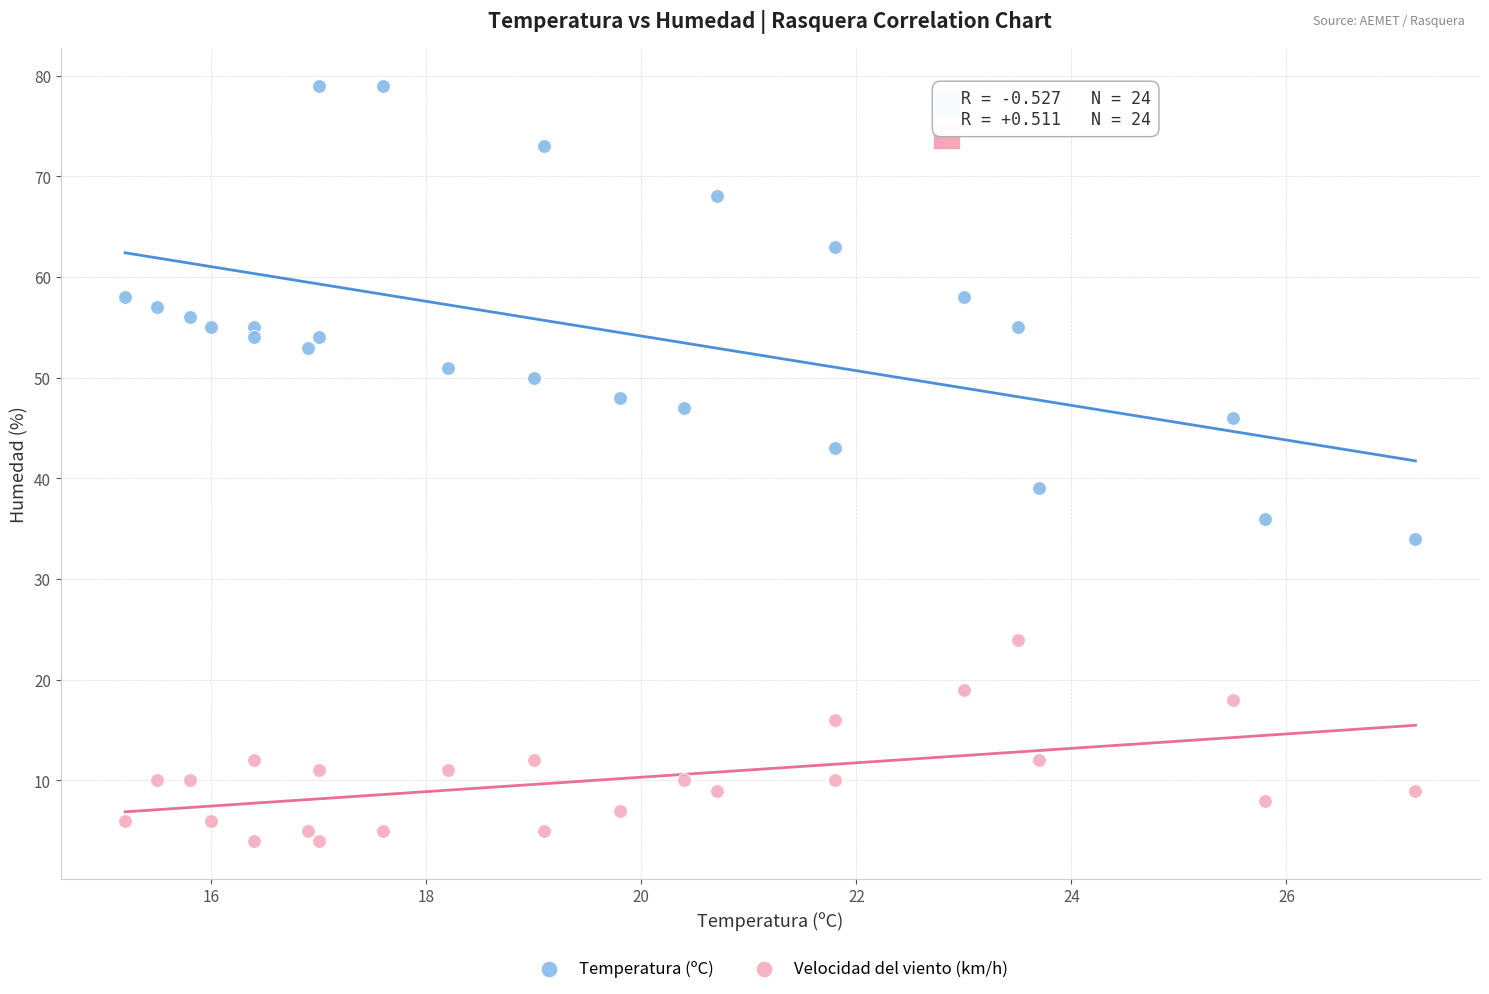

Which series has the widest spread of Y values?

Temperatura (ºC)